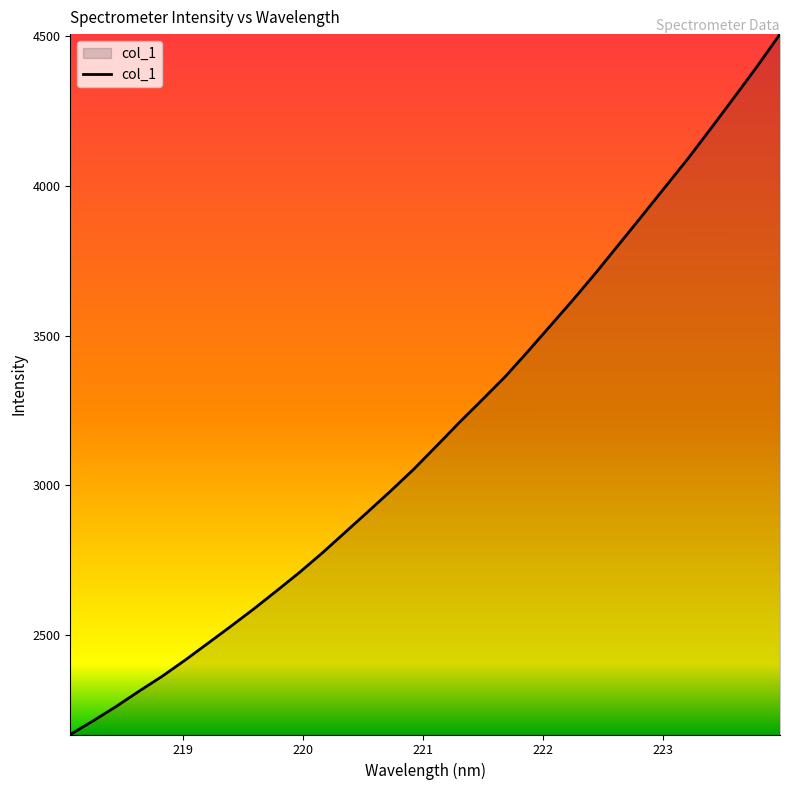

What is the maximum value shown in the chart?

4506.8